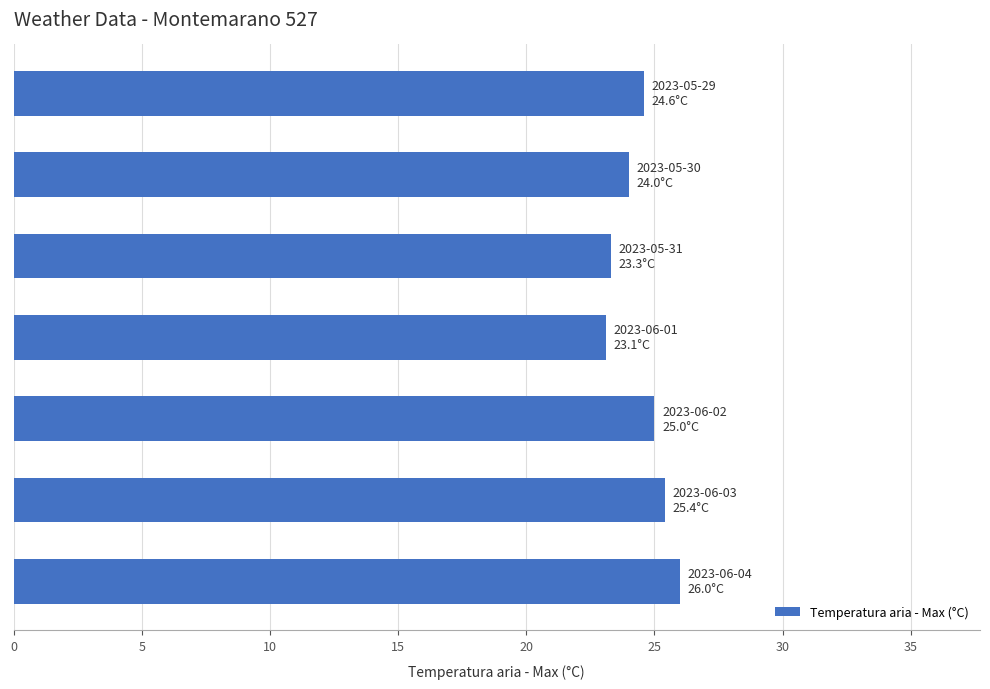

What is the minimum value shown in the chart?

23.1